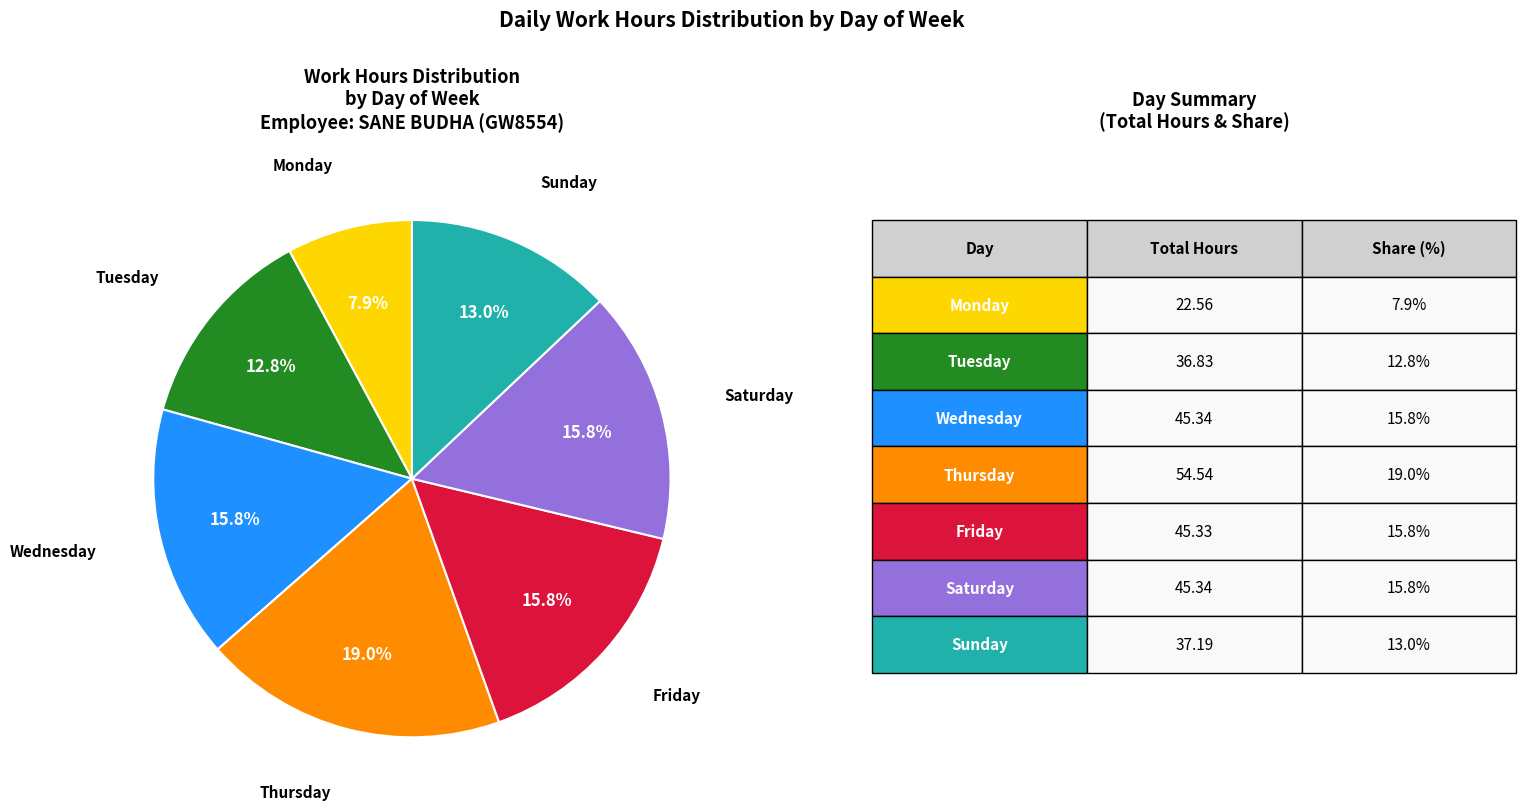

Is there any slice that represents more than half of the pie?

No